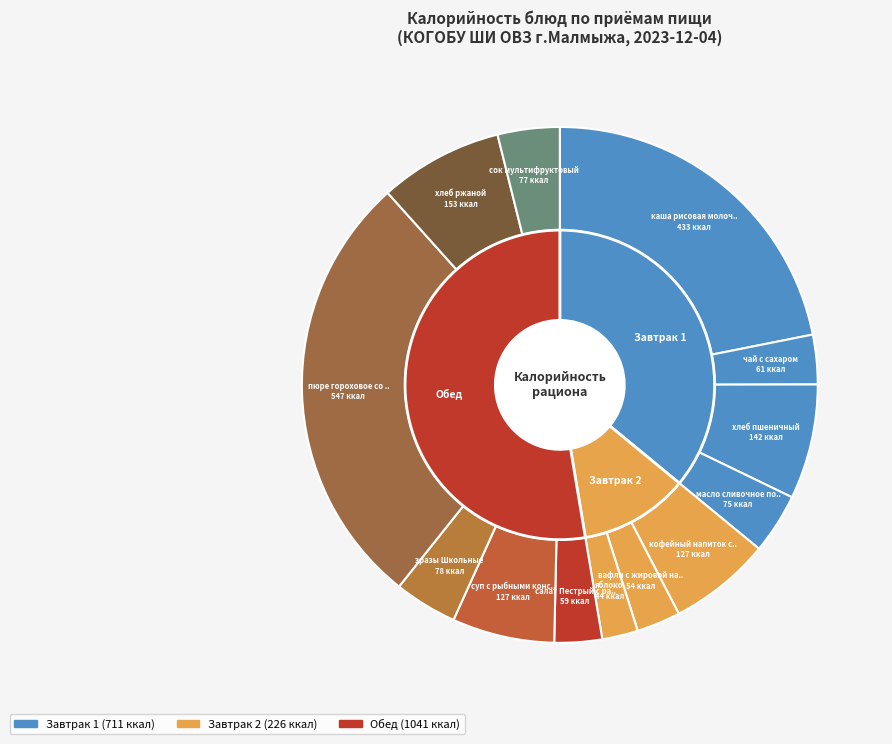

Rank the categories by value from highest to lowest.

пюре гороховое со сливочным маслом, каша рисовая молочная вязкая, хлеб ржаной, хлеб пшеничный, суп с рыбными консервами, кофейный напиток со сгущенным молоком, зразы Школьные, сок мультифруктовый, масло сливочное порционное, чай с сахаром, салат Пестрый с растительным маслом, вафли с жировой начинкой, яблоко